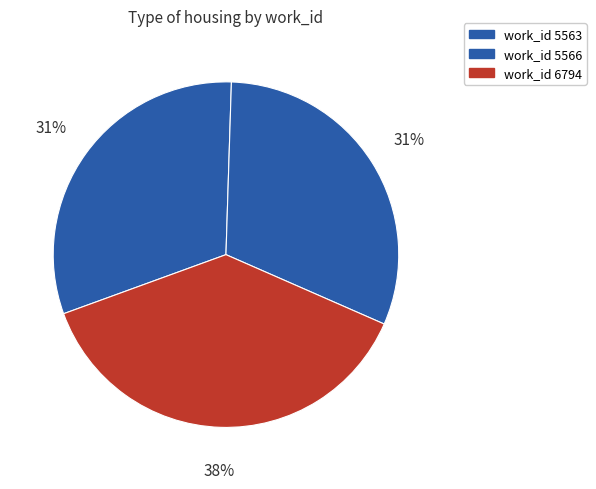

Count the number of slices in the pie.

3